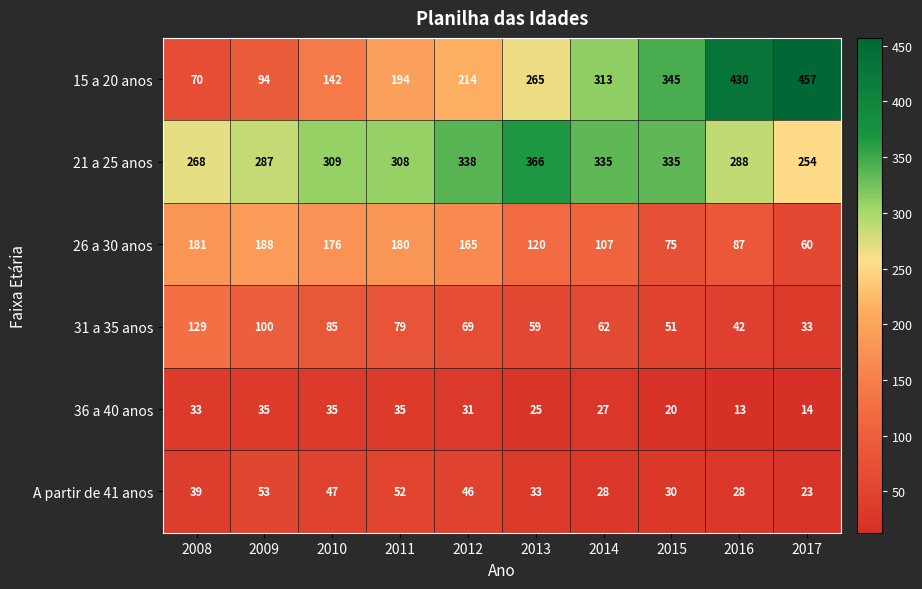

Where is 36 a 40 anos nearest to the value 24?

2013